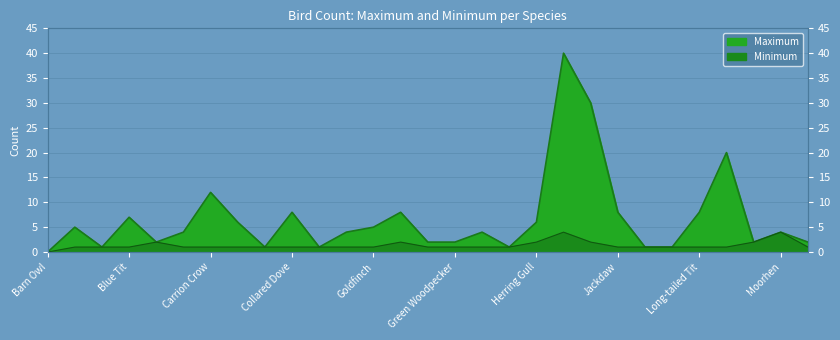

Between Buzzard and Herring Gull, which series saw the biggest shift?

Maximum